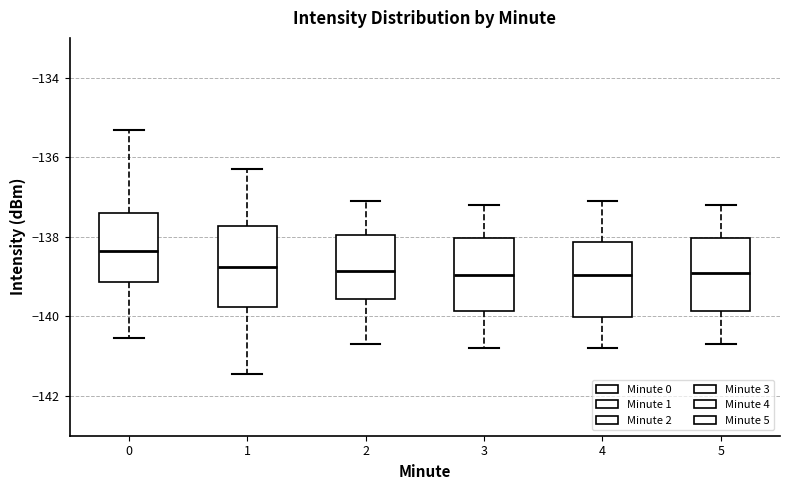

Reading left to right, transcribe this box plot: for each box, give where its median line is, the range the box spans, and where its two whiskers end, as read against the y-axis. The values are not printed on the chart, so give them approximately, as read against the axis.

0: median -138.4, box -139.2 to -137.4, whiskers -140.6 to -135.4
1: median -138.8, box -139.8 to -137.8, whiskers -141.4 to -136.2
2: median -138.8, box -139.6 to -138.0, whiskers -140.6 to -137.0
3: median -139.0, box -139.8 to -138.0, whiskers -140.8 to -137.2
4: median -139.0, box -140.0 to -138.2, whiskers -140.8 to -137.0
5: median -138.8, box -139.8 to -138.0, whiskers -140.6 to -137.2